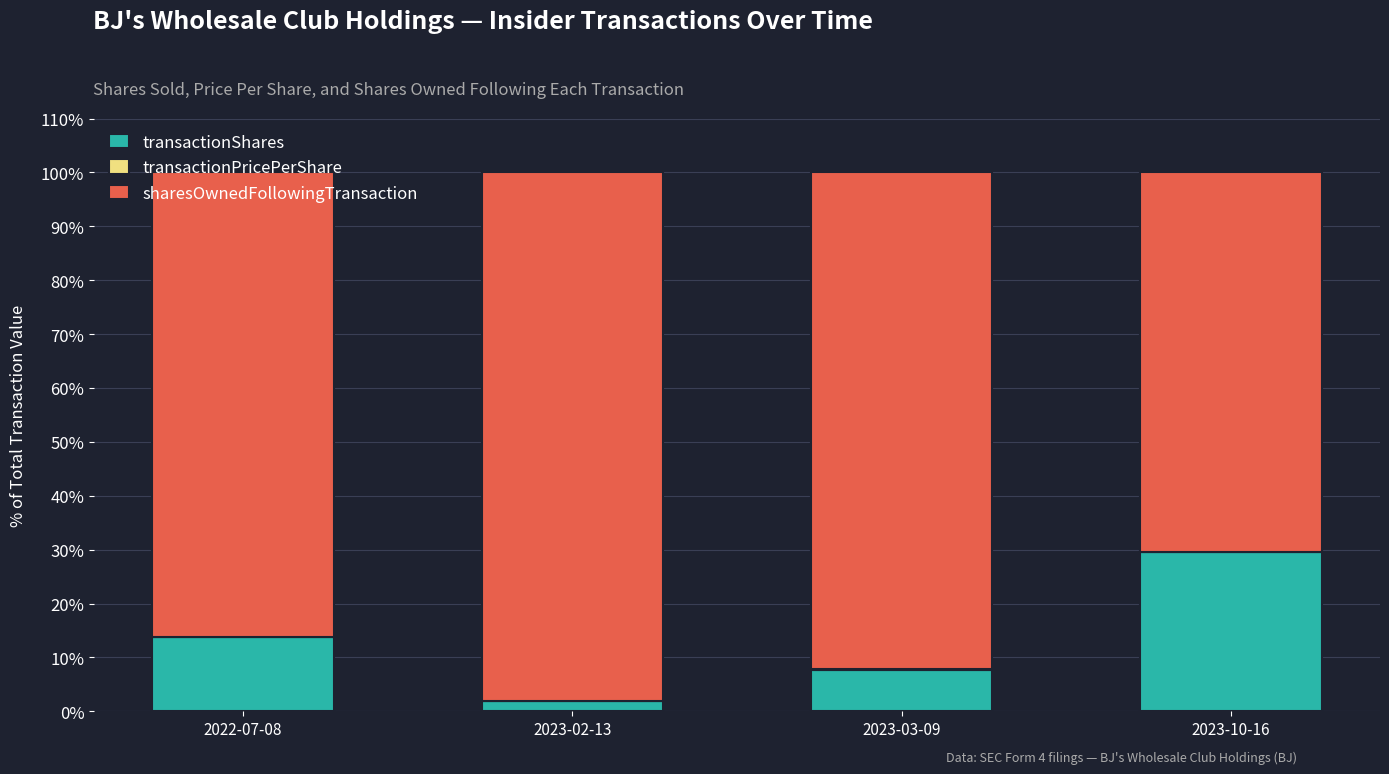

True or false: transactionShares has a value of 29.5 at 2023-10-16.

True